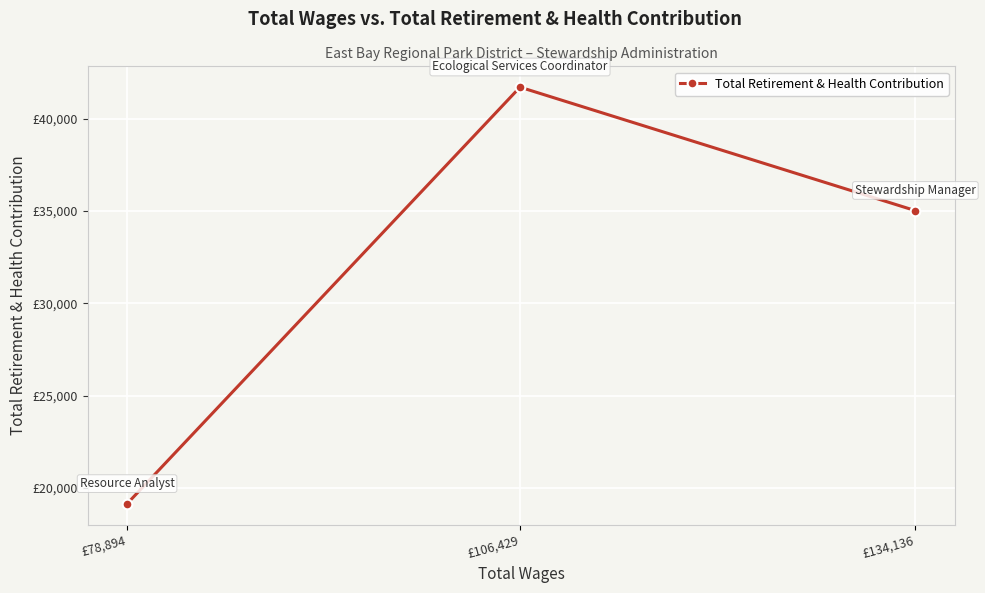

At which category does the chart reach its minimum across all series?

£78,894